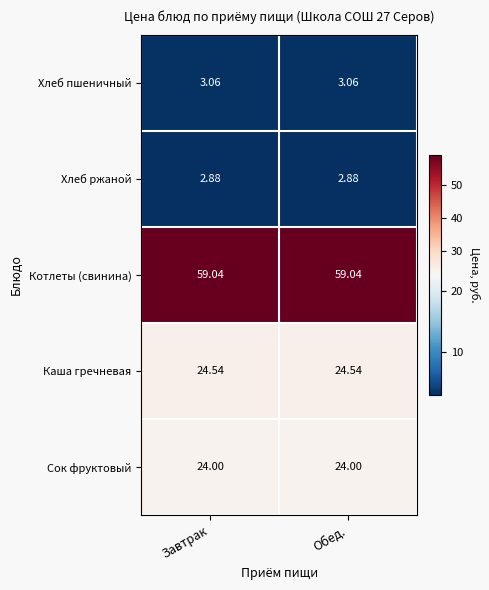

Which series has the largest total across all categories?

Котлеты (свинина)